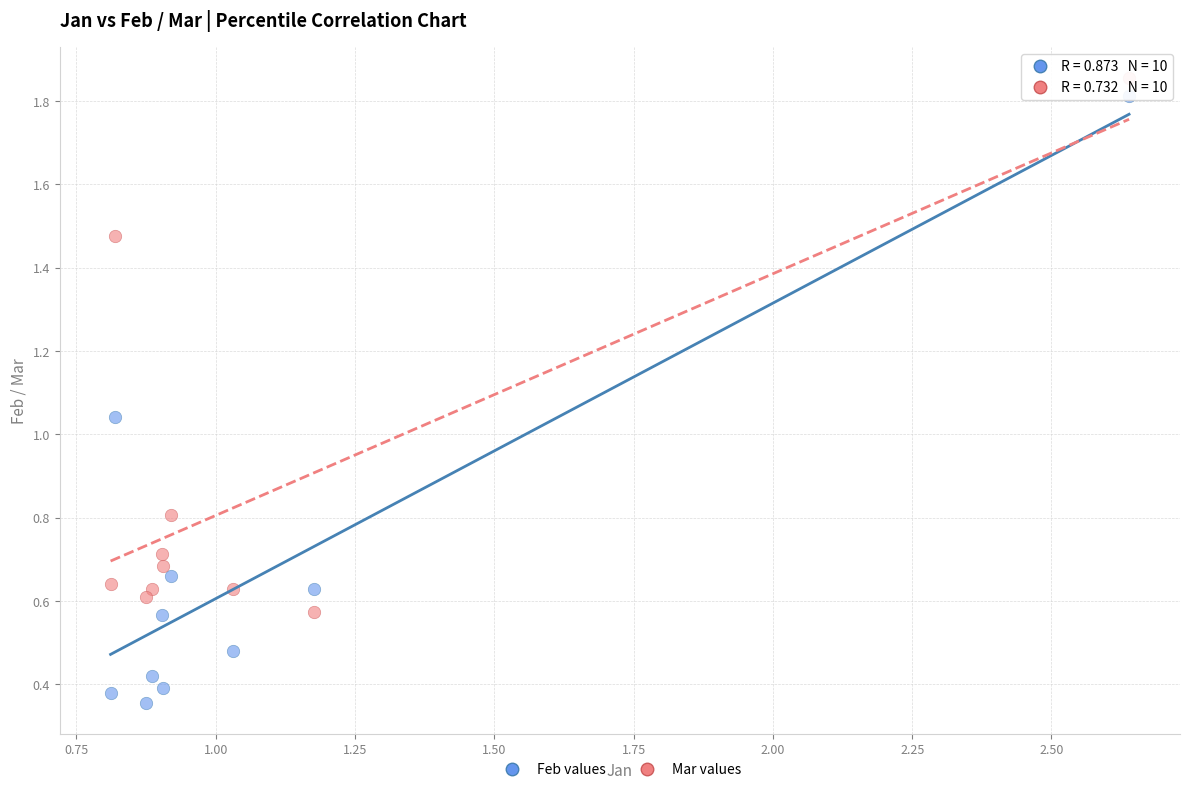

Which series has the widest spread of Y values?

Feb values